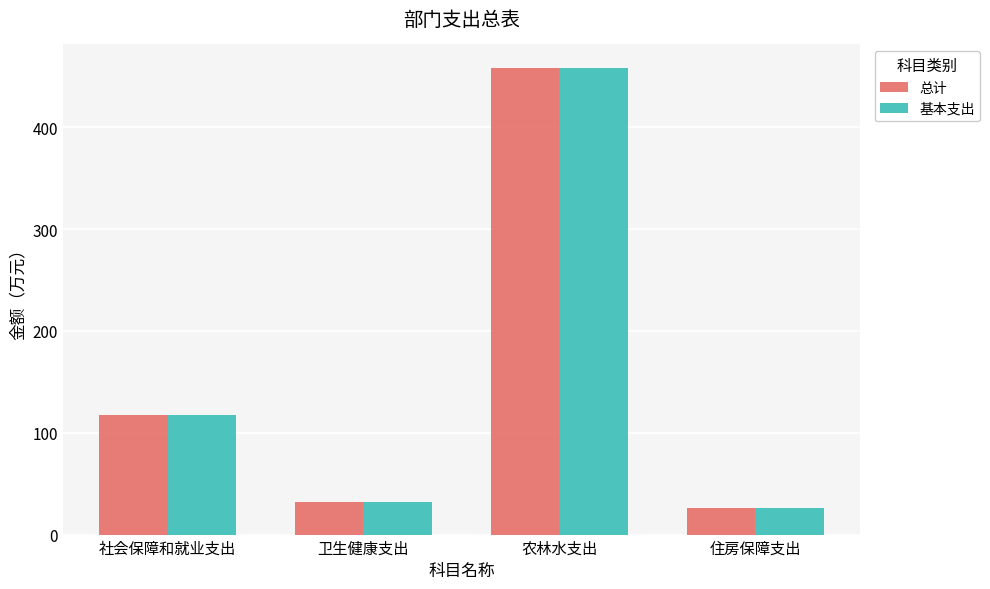

At which category is the sum across all series the highest?

农林水支出